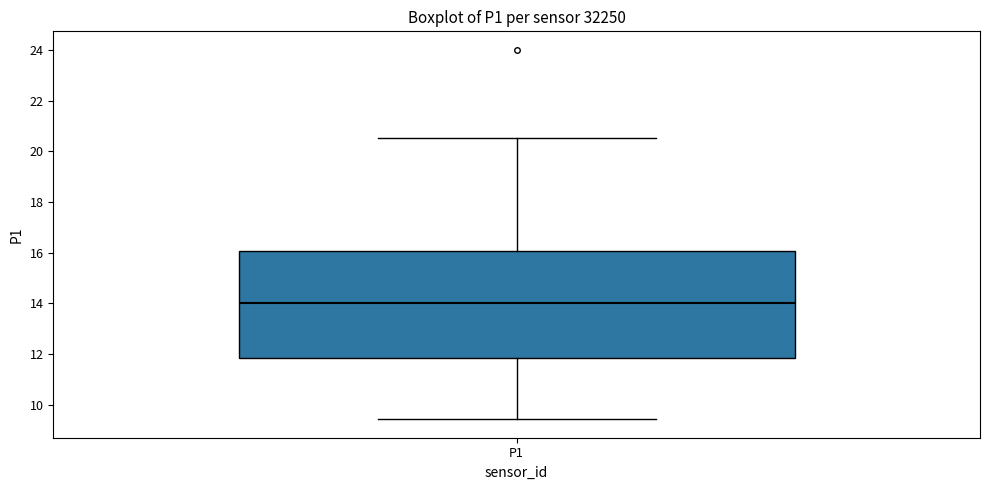

Where does the lower whisker of the box for P1 end on the y-axis? The values are not printed on the chart, so give them approximately, as read against the axis.

9.4